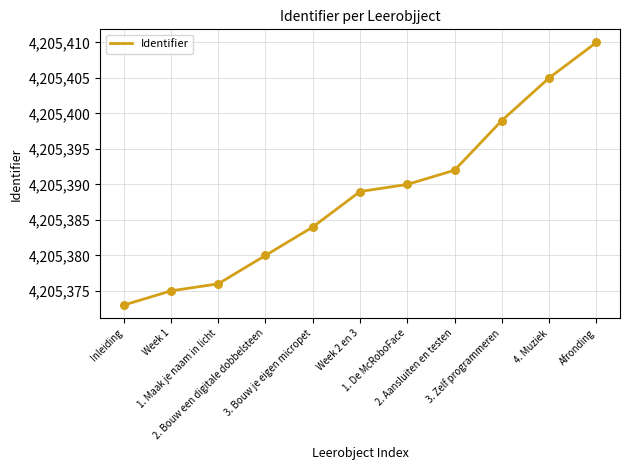

Between Inleiding and 1. De McRoboFace, which is larger?

1. De McRoboFace